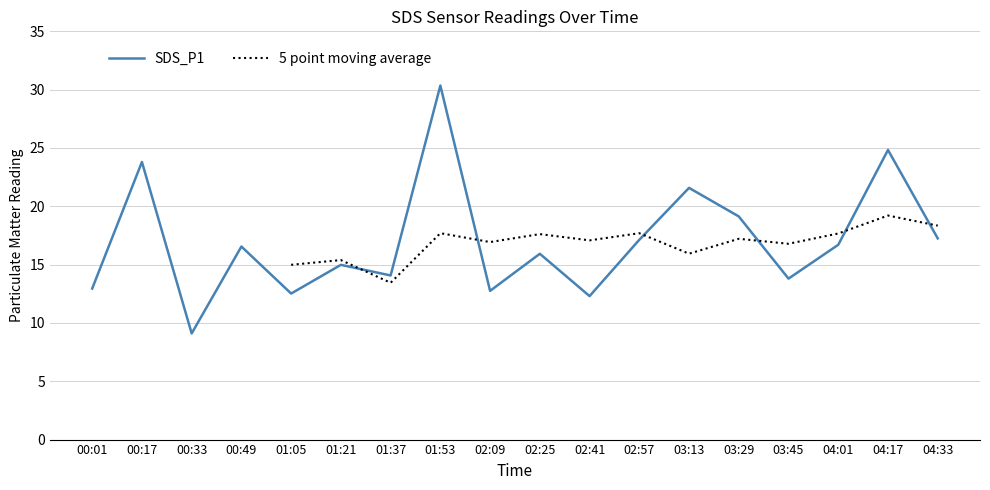

What are all the series names shown in the legend?

SDS_P1, 5 point moving average